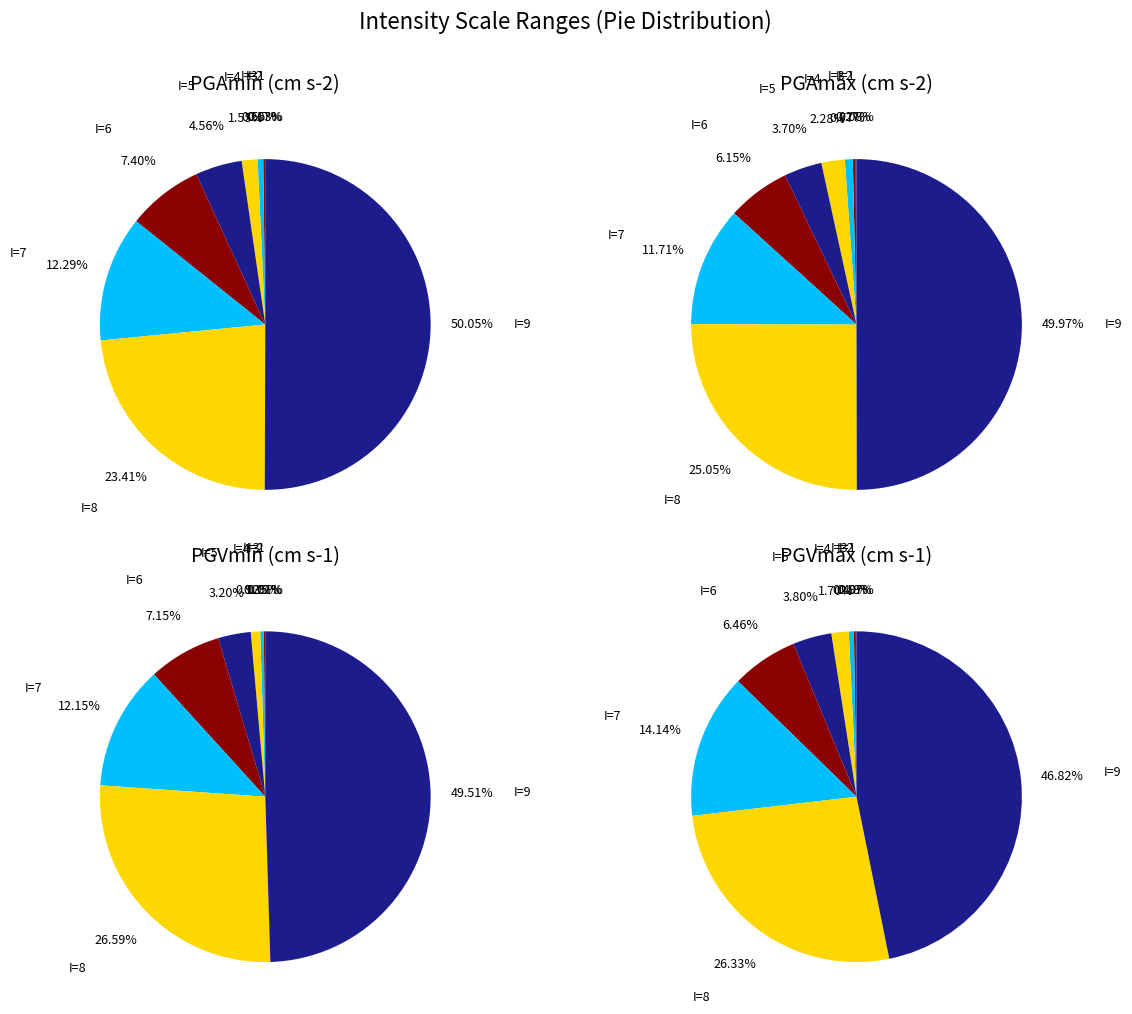

The 1 slice represents 1% of the pie. True or false?

False